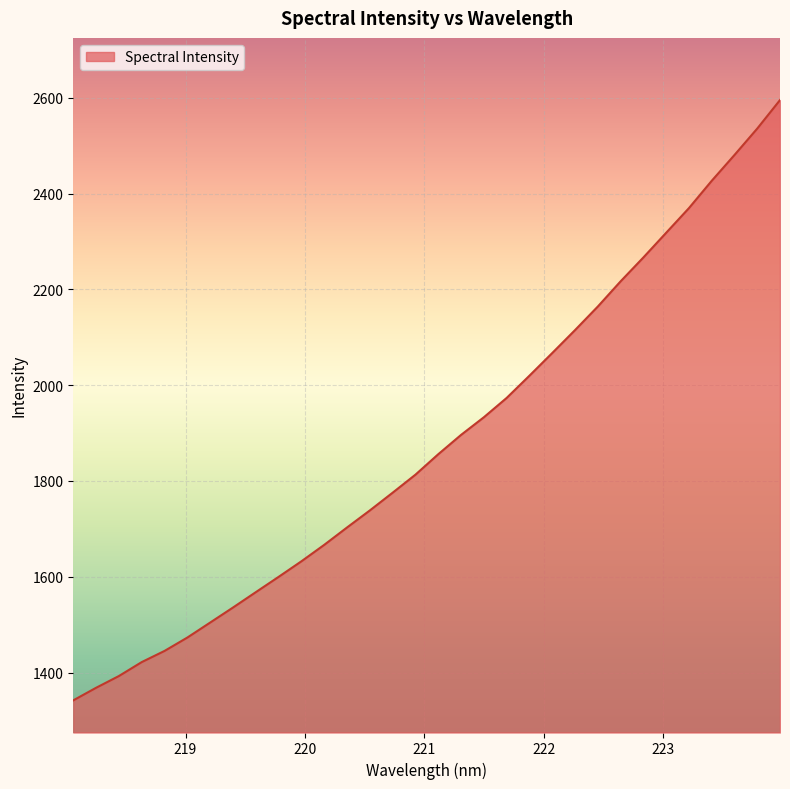

What is the difference between the maximum and minimum values?

1253.1